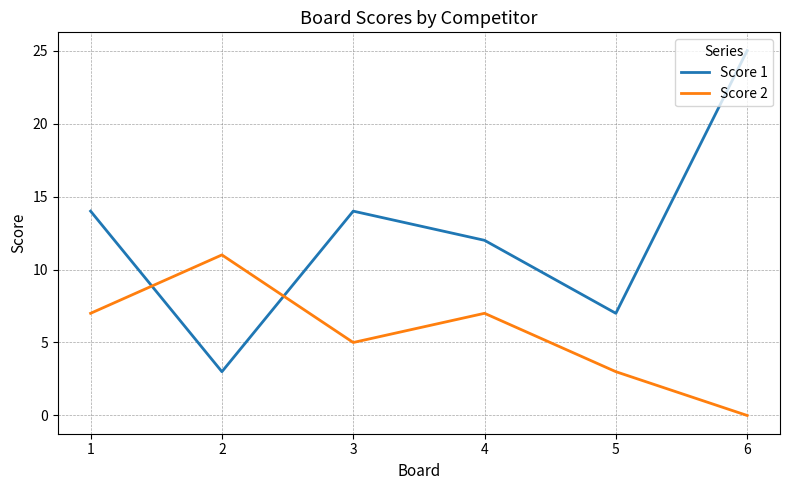

What is the difference between the Score 2 values at 5 and 1?

4